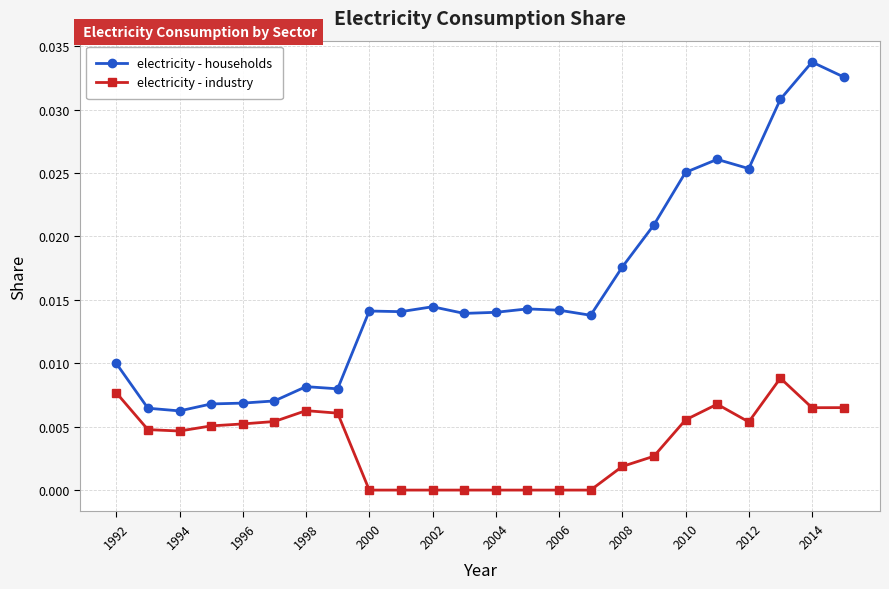

True or false: electricity - households and electricity - industry cross at least once.

False